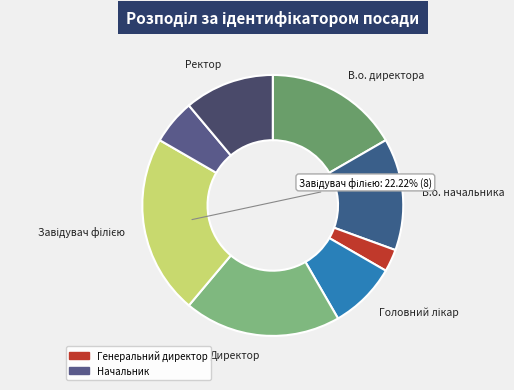

Count the number of slices in the pie.

8